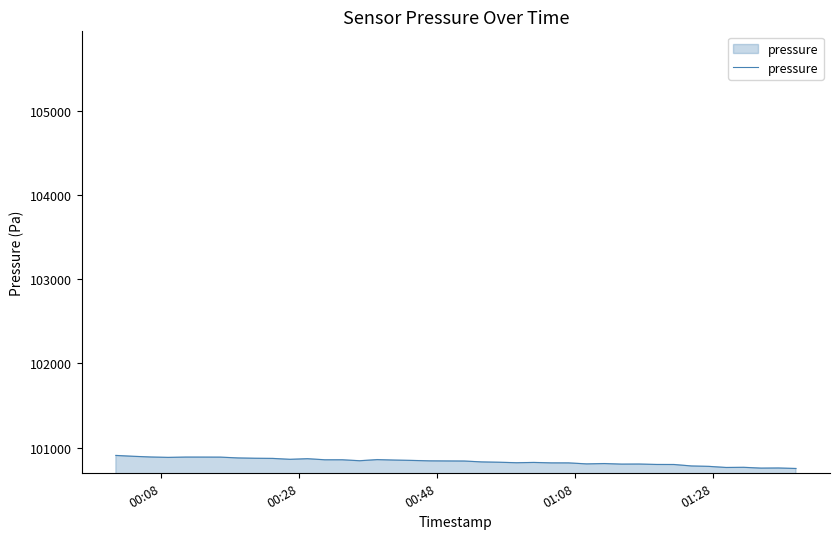

What is the maximum value shown in the chart?

100906.2